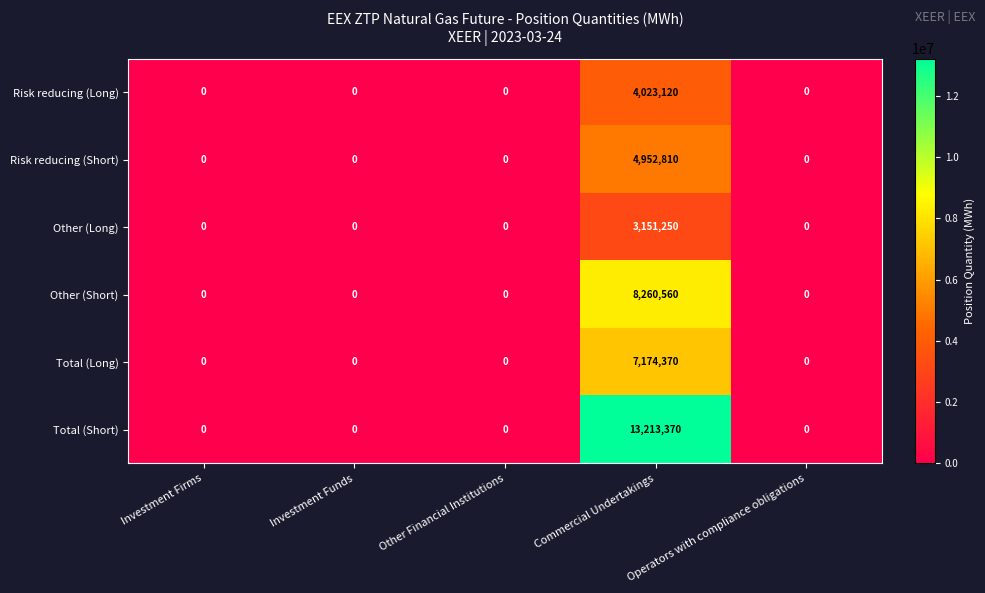

Which series has the largest range (max minus min)?

Total (Short)